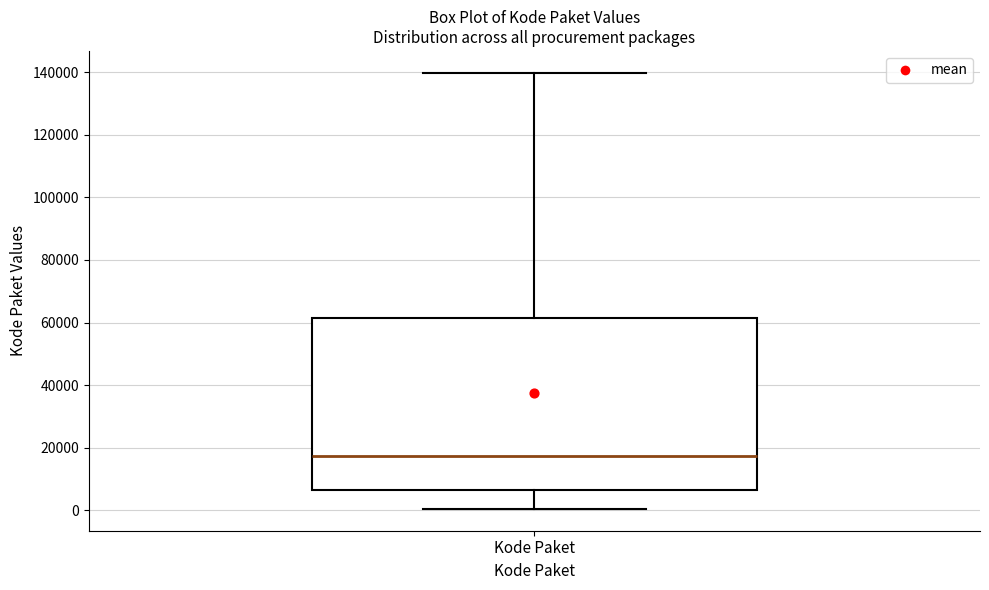

Read this box plot against the y-axis: the position of the median line, the range covered by the box, and the ends of both whiskers. The values are not printed on the chart, so give them approximately, as read against the axis.

median 18000, box 6000 to 62000, whiskers 0 to 140000